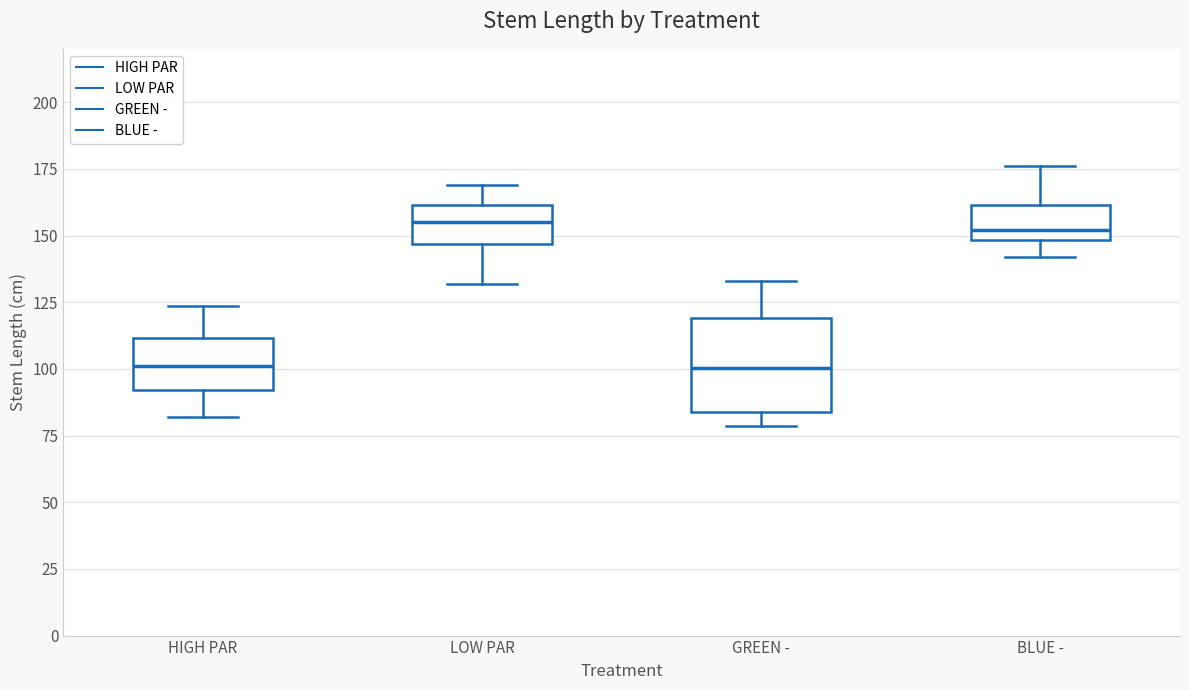

Reading left to right, transcribe this box plot: for each box, give where its median line is, the range the box spans, and where its two whiskers end, as read against the y-axis. The values are not printed on the chart, so give them approximately, as read against the axis.

HIGH PAR: median 100, box 90 to 110, whiskers 80 to 125
LOW PAR: median 155, box 145 to 160, whiskers 130 to 170
GREEN -: median 100, box 85 to 120, whiskers 80 to 135
BLUE -: median 150 (just above the box's lower edge), box 150 to 160, whiskers 140 to 175